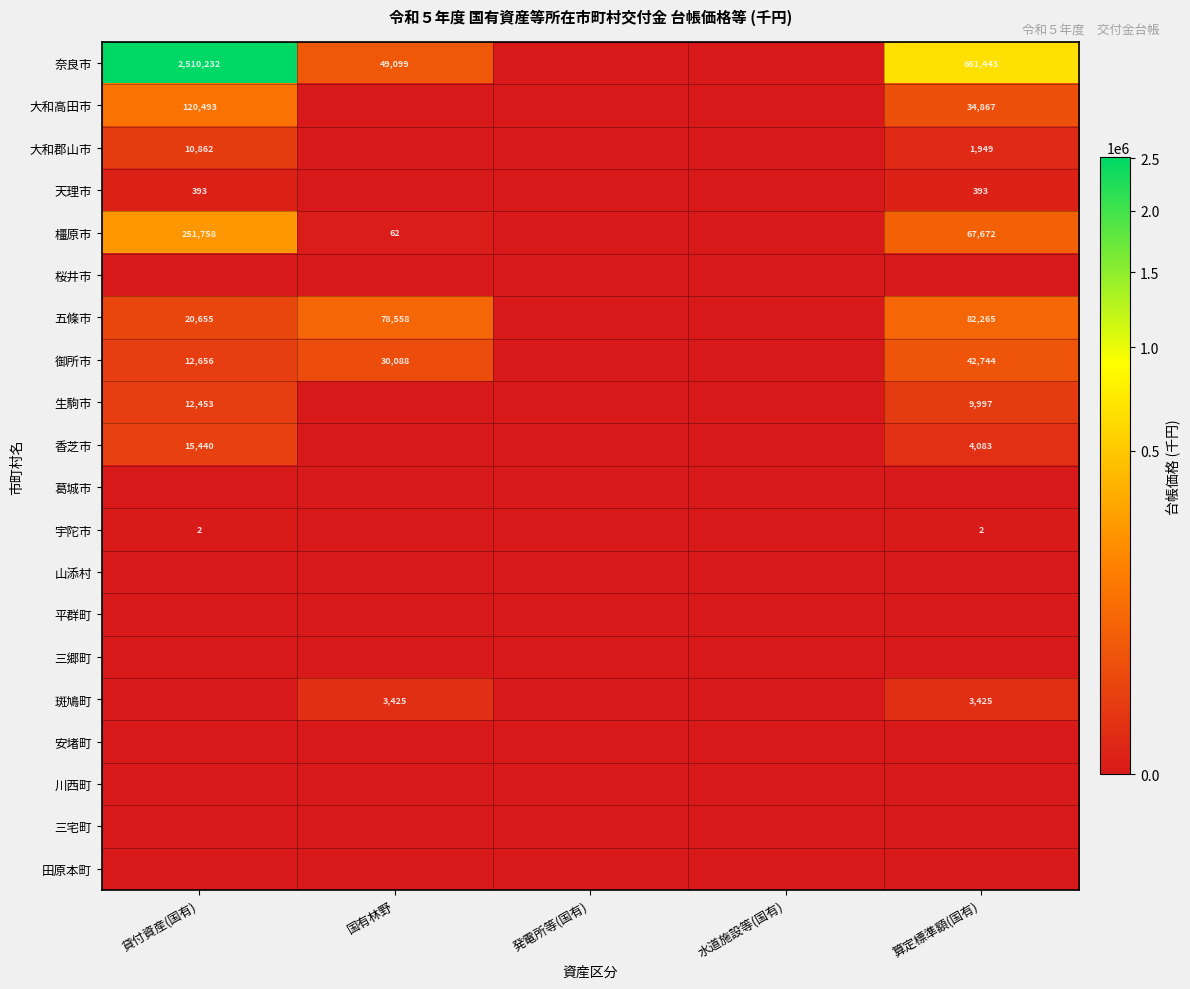

The 天理市 series shows 166 at 貸付資産(国有). True or false?

False